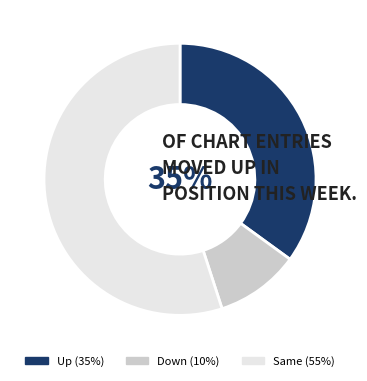

To the nearest percent, what is the average slice percentage?

33%